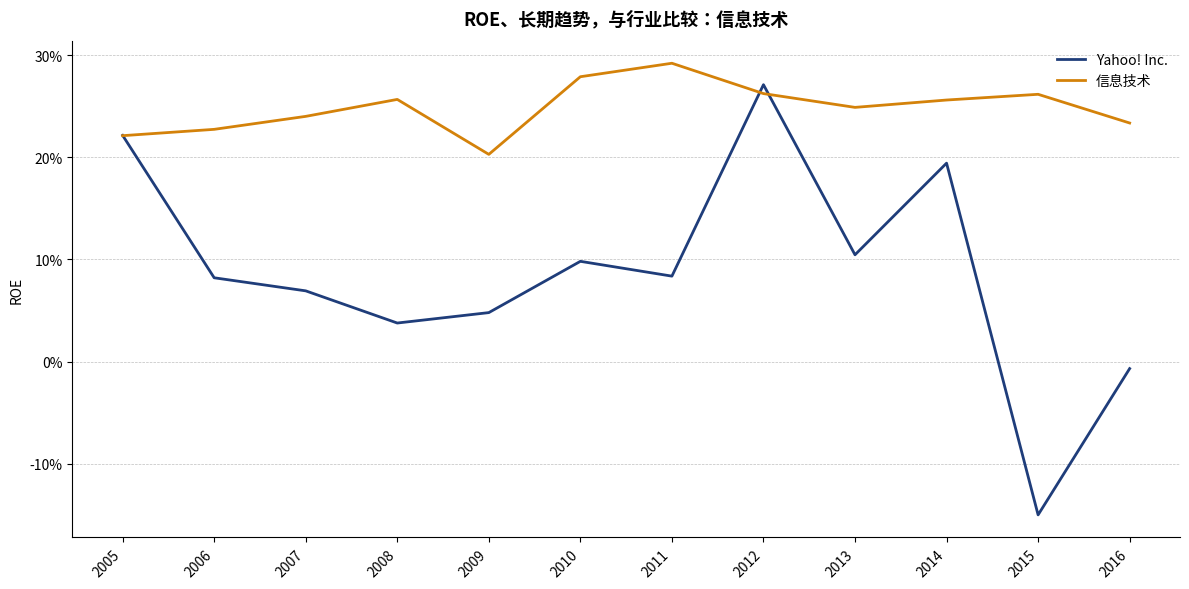

Does the chart display data point markers on the line(s)?

No